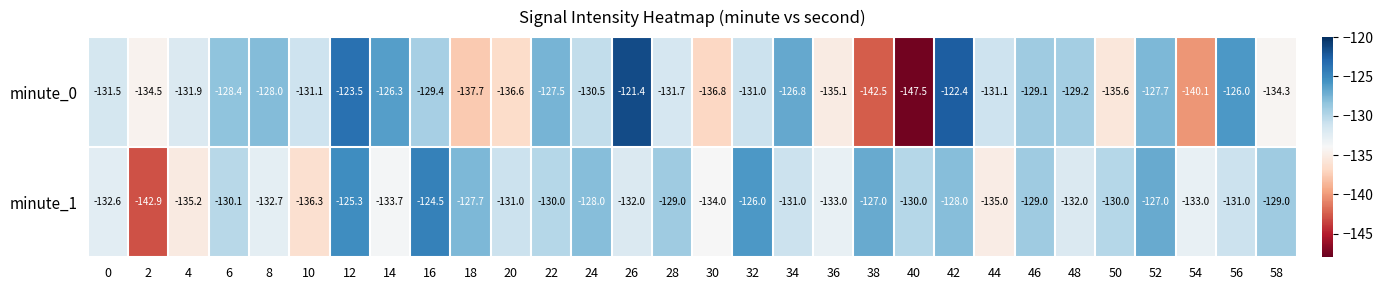

At which category does the chart reach its minimum across all series?

40